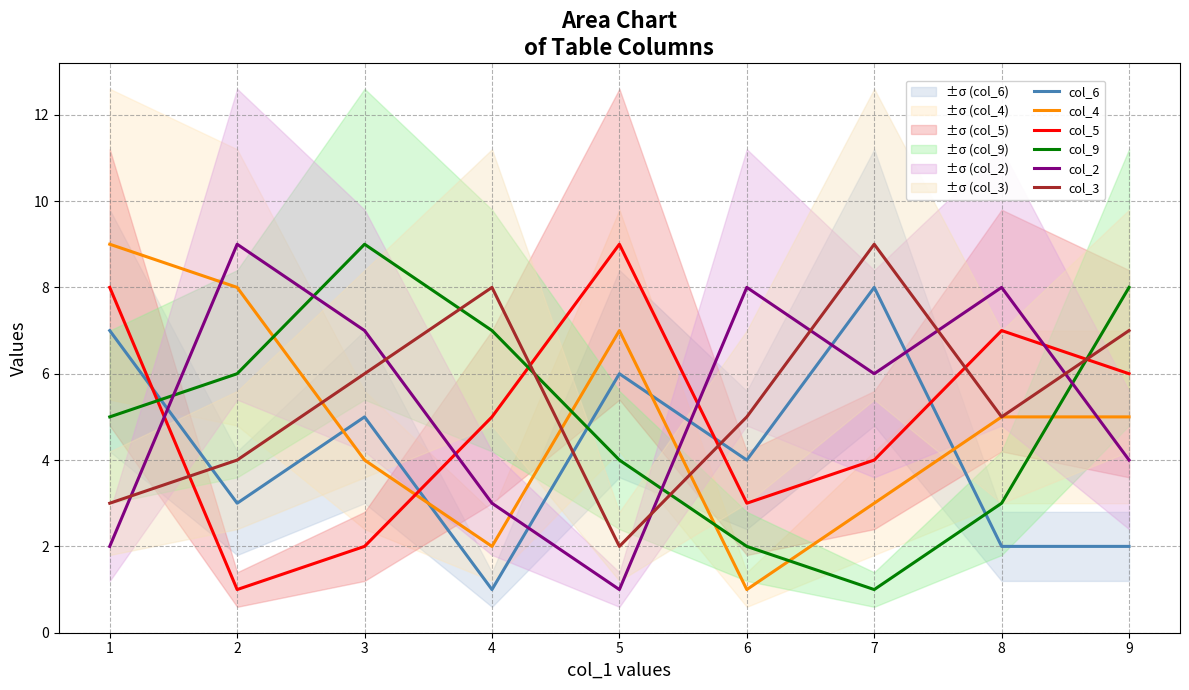

True or false: col_6 has more than 0 points higher than both neighbors.

True